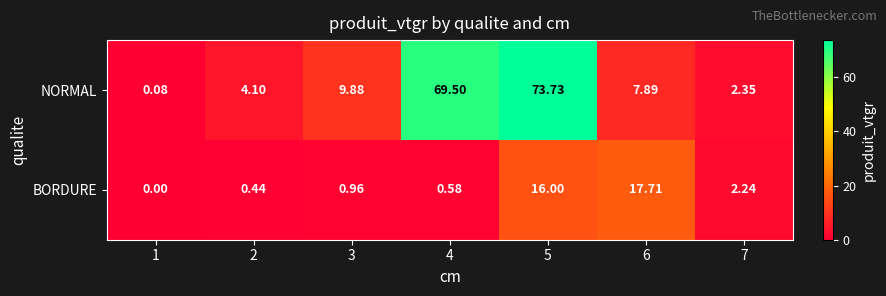

List the series in order of their overall mean, lowest first.

BORDURE, NORMAL